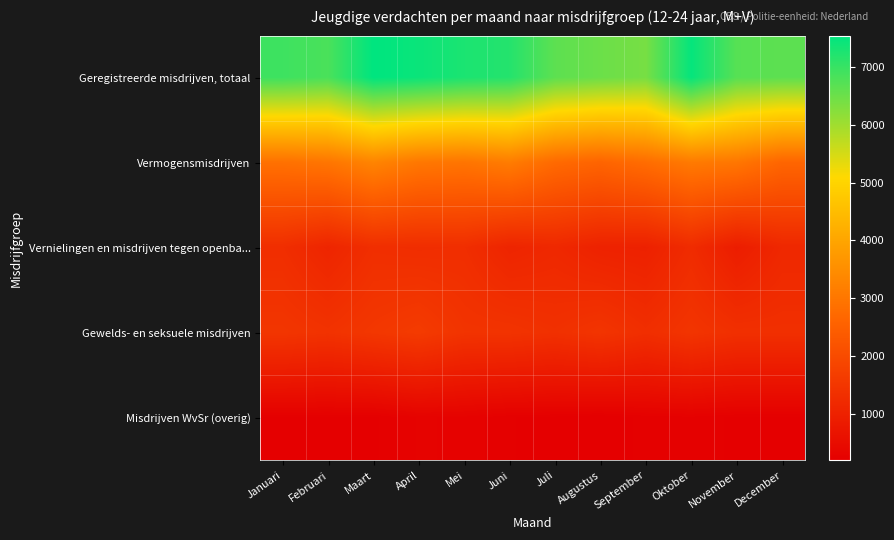

Reading left to right, extract all data points from this chart.

Geregistreerde misdrijven, totaal: Januari=6940	Februari=6820	Maart=7540	April=7430	Mei=7270	Juni=7180	Juli=6640	Augustus=6500	September=6390	Oktober=7480	November=6700	December=6640
Vermogensmisdrijven: Januari=2890	Februari=2990	Maart=3300	April=3030	Mei=2970	Juni=3130	Juli=2740	Augustus=2610	September=2800	Oktober=3090	November=3010	December=2640
Vernielingen en misdrijven tegen openba...: Januari=1310	Februari=1100	Maart=1320	April=1290	Mei=1310	Juni=1090	Juli=1170	Augustus=1030	September=1000	Oktober=1250	November=910	December=1160
Gewelds- en seksuele misdrijven: Januari=1490	Februari=1420	Maart=1530	April=1620	Mei=1450	Juni=1440	Juli=1370	Augustus=1470	September=1320	Oktober=1470	November=1350	December=1350
Misdrijven WvSr (overig): Januari=220	Februari=220	Maart=220	April=290	Mei=280	Juni=230	Juli=220	Augustus=200	September=240	Oktober=250	November=220	December=220